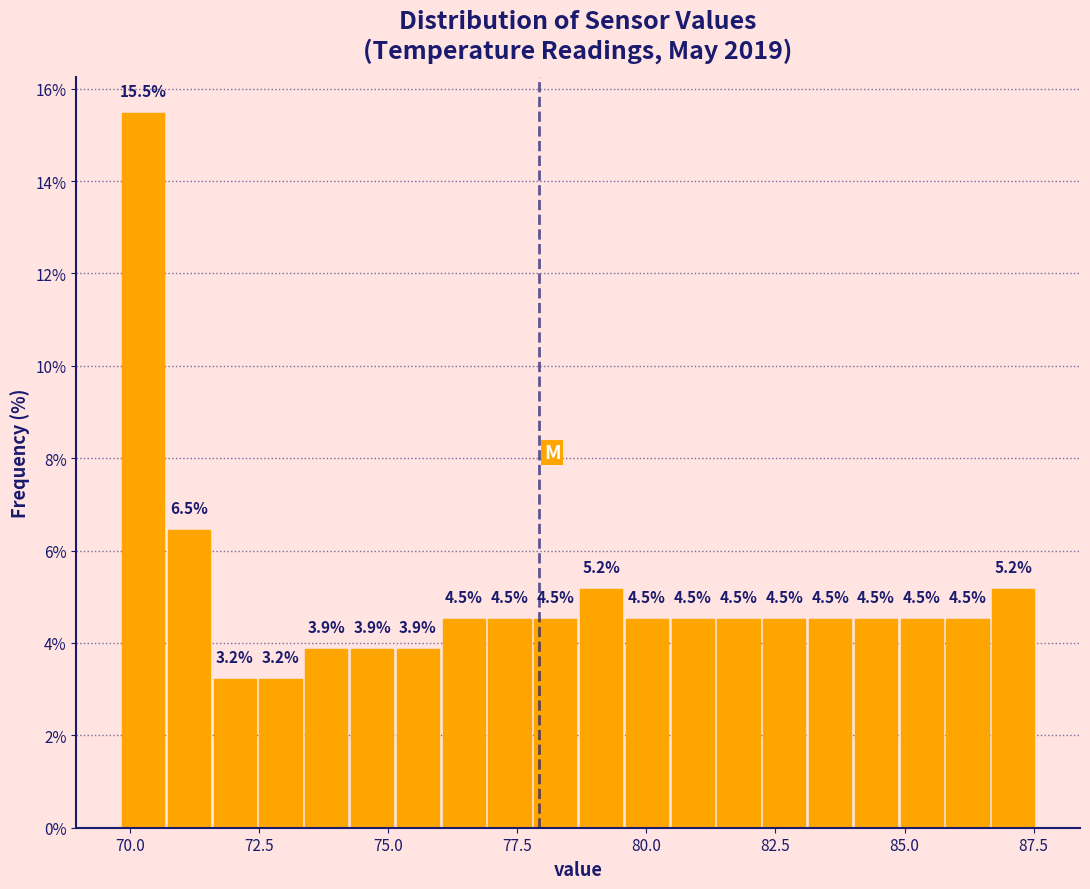

Read against the x-axis, roughly where is the centre of the tallest bar?

70.5